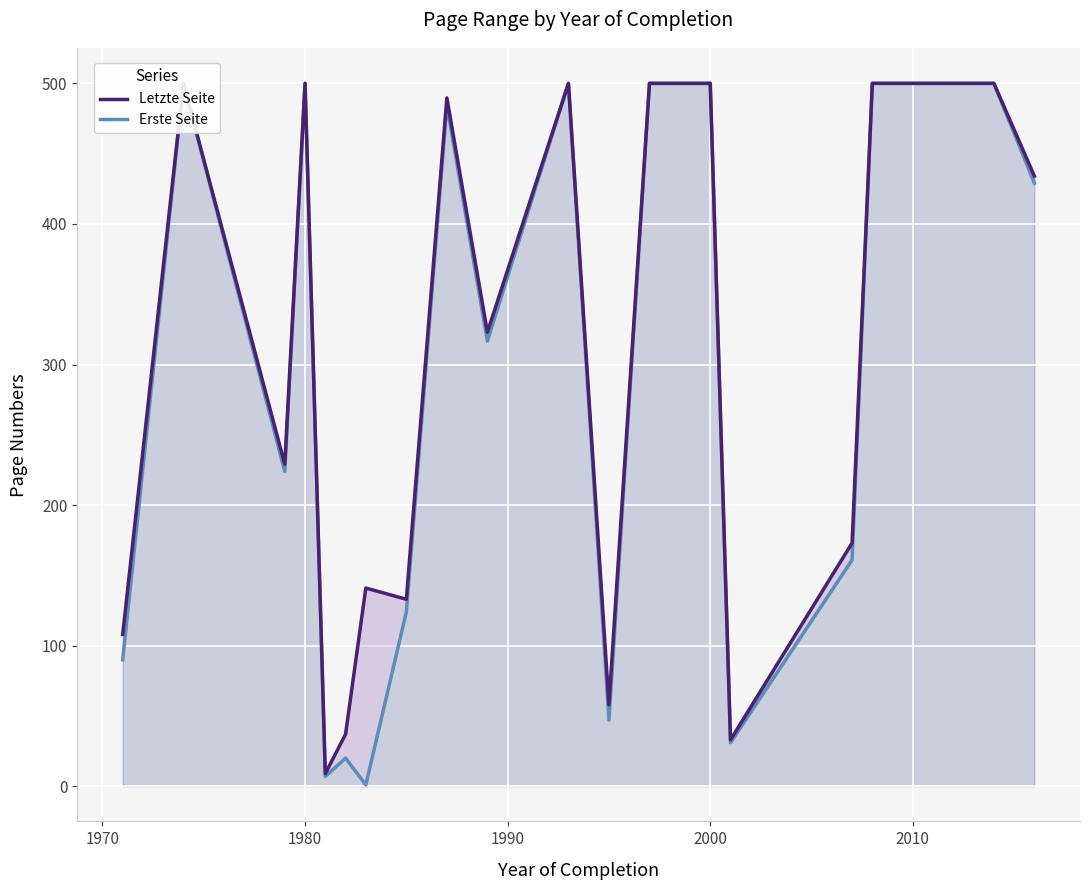

What are all the series names shown in the legend?

Letzte Seite, Erste Seite